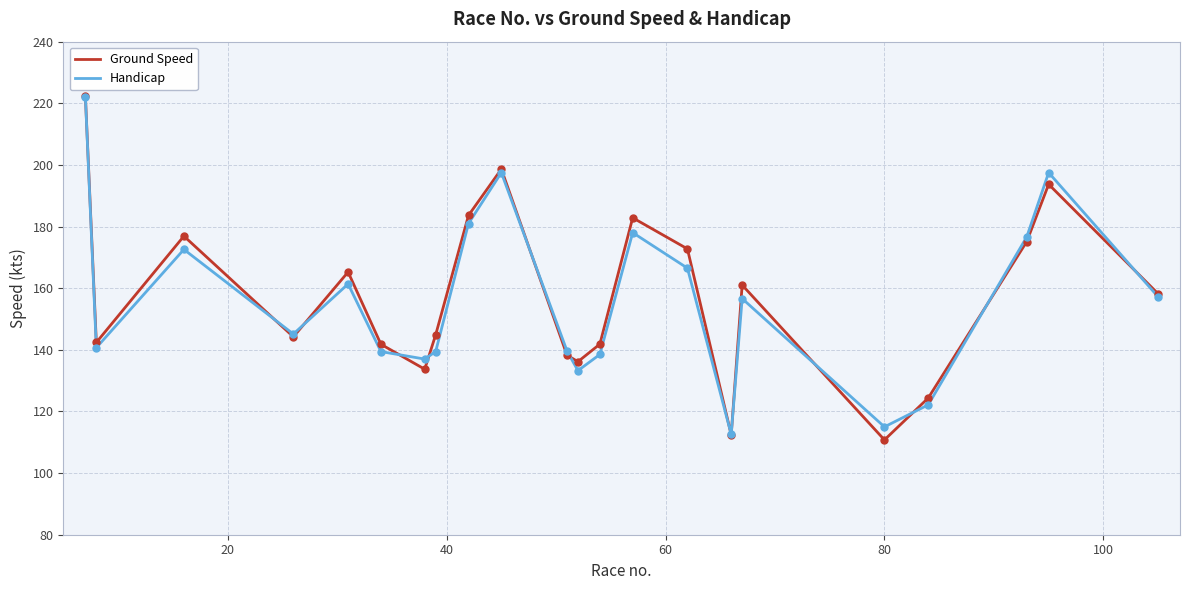

What is the highest value of the Handicap series?

222.2